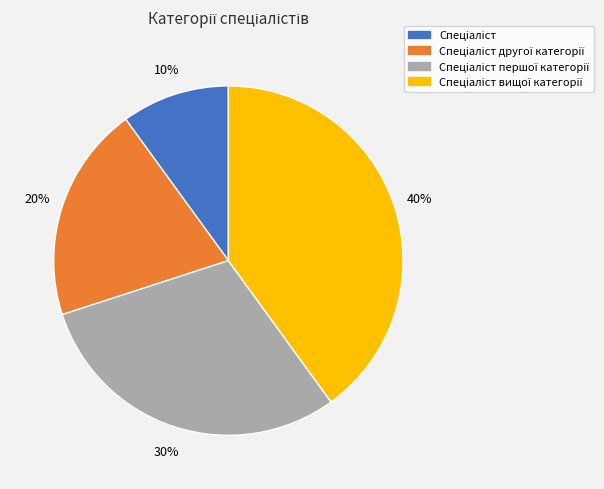

To the nearest percent, what is the difference between the largest and smallest slice percentages?

30%